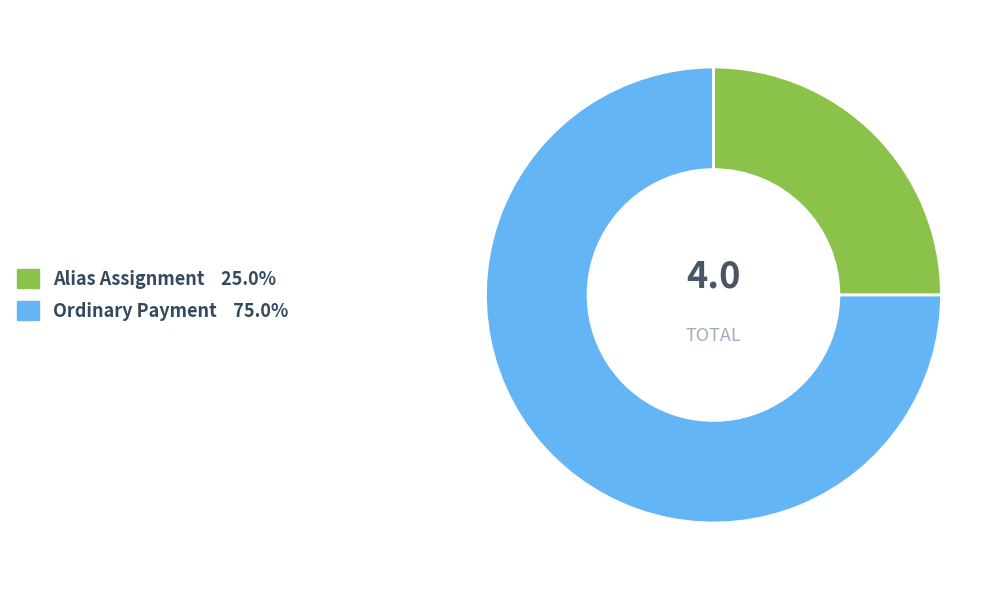

Does any single category account for the majority?

Yes